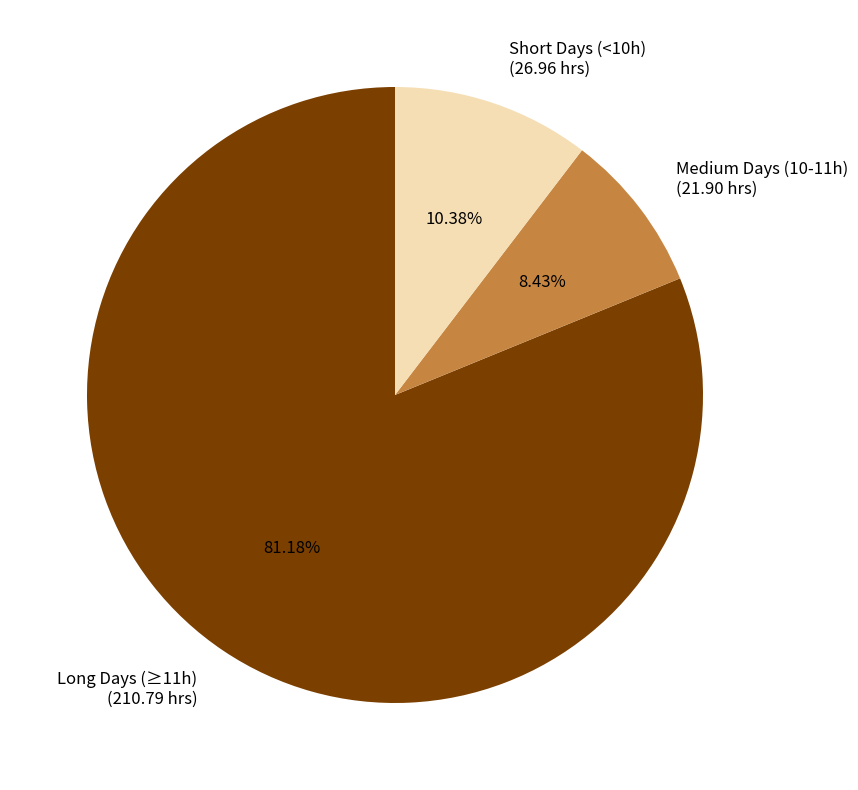

Which slice is the smallest?

Medium Days (10-11h) (21.90 hrs)